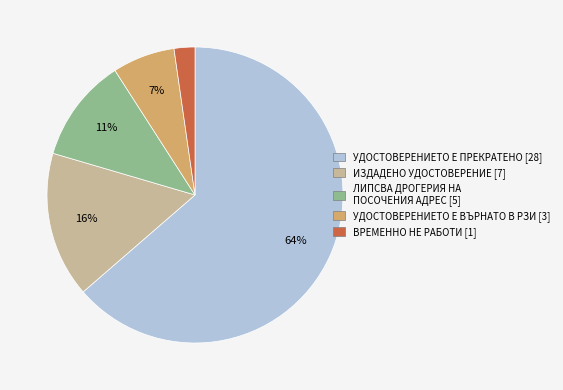

Is it true that ВРЕМЕННО НЕ РАБОТИ is 2% of the pie?

True